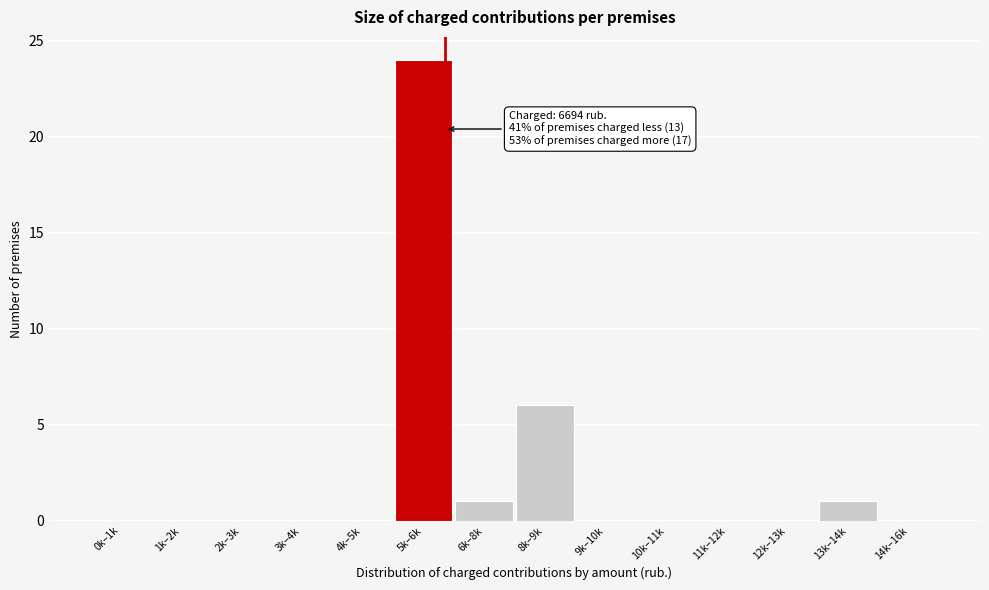

Reading left to right, transcribe all the data shown in this chart.

0k–1k=0	1k–2k=0	2k–3k=0	3k–4k=0	4k–5k=0	5k–6k=24	6k–8k=1	8k–9k=6	9k–10k=0	10k–11k=0	11k–12k=0	12k–13k=0	13k–14k=1	14k–16k=0